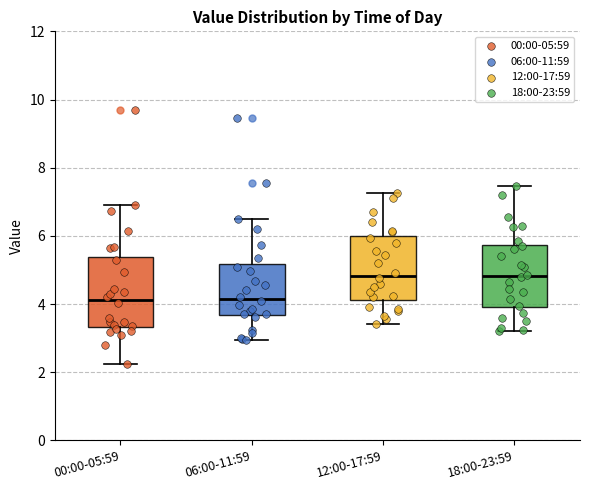

Reading left to right, transcribe this box plot: for each box, give where its median line is, the range the box spans, and where its two whiskers end, as read against the y-axis. The values are not printed on the chart, so give them approximately, as read against the axis.

00:00-05:59: median 4.2, box 3.4 to 5.4, whiskers 2.2 to 7.0
06:00-11:59: median 4.2, box 3.6 to 5.2, whiskers 3.0 to 6.6
12:00-17:59: median 4.8, box 4.2 to 6.0, whiskers 3.4 to 7.2
18:00-23:59: median 4.8, box 4.0 to 5.8, whiskers 3.2 to 7.4